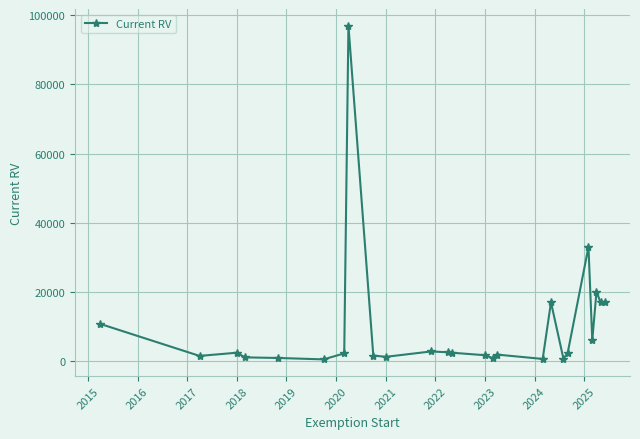

Does the chart display data point markers on the line(s)?

Yes